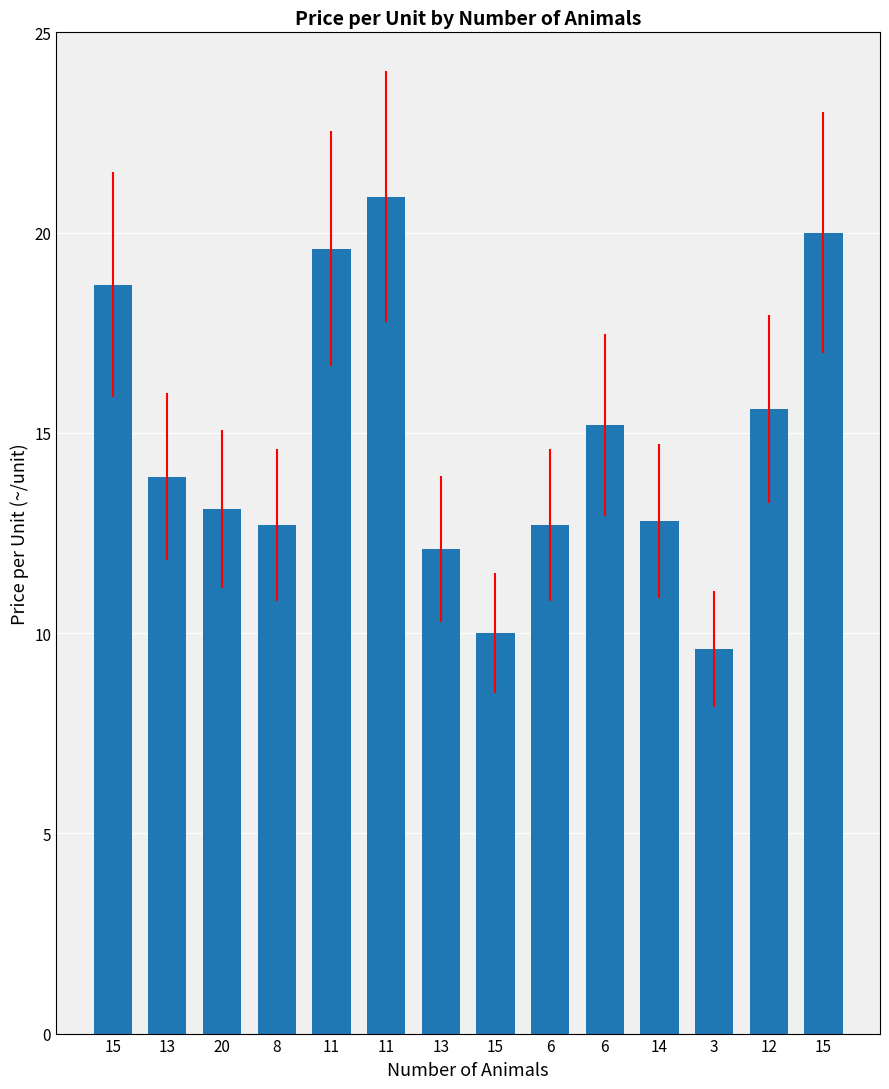

How many data points does each series have?

14